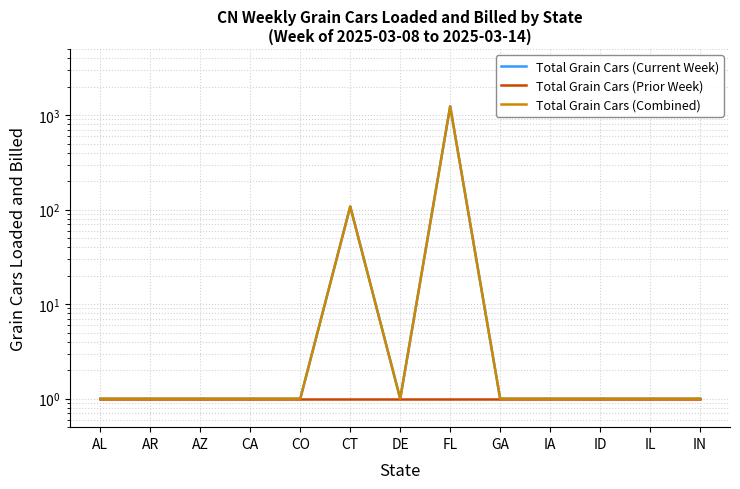

What is the total value across all series at DE?

3